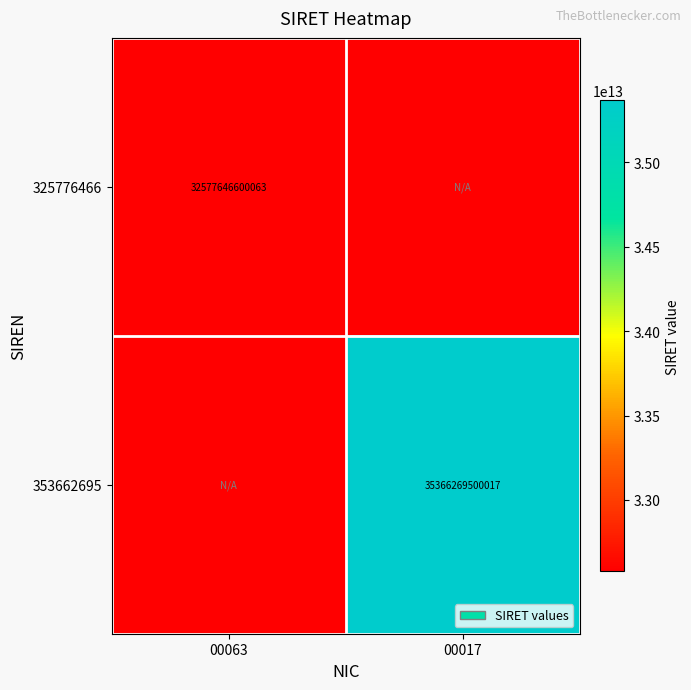

Is it true that 353662695 equals 14478020213936 at 00017?

False